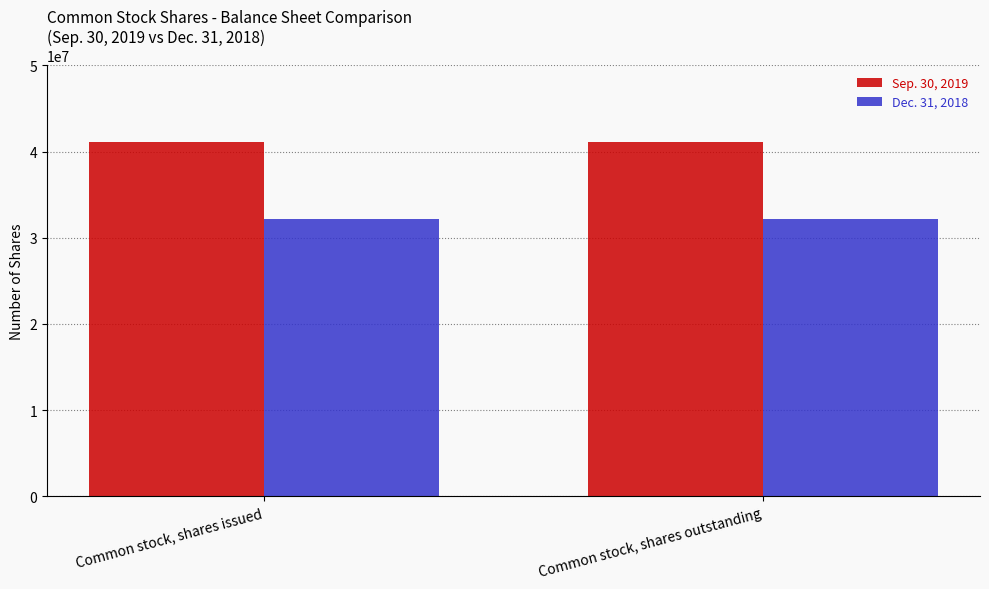

Rank the series at Common stock, shares issued from lowest to highest value.

Dec. 31, 2018, Sep. 30, 2019